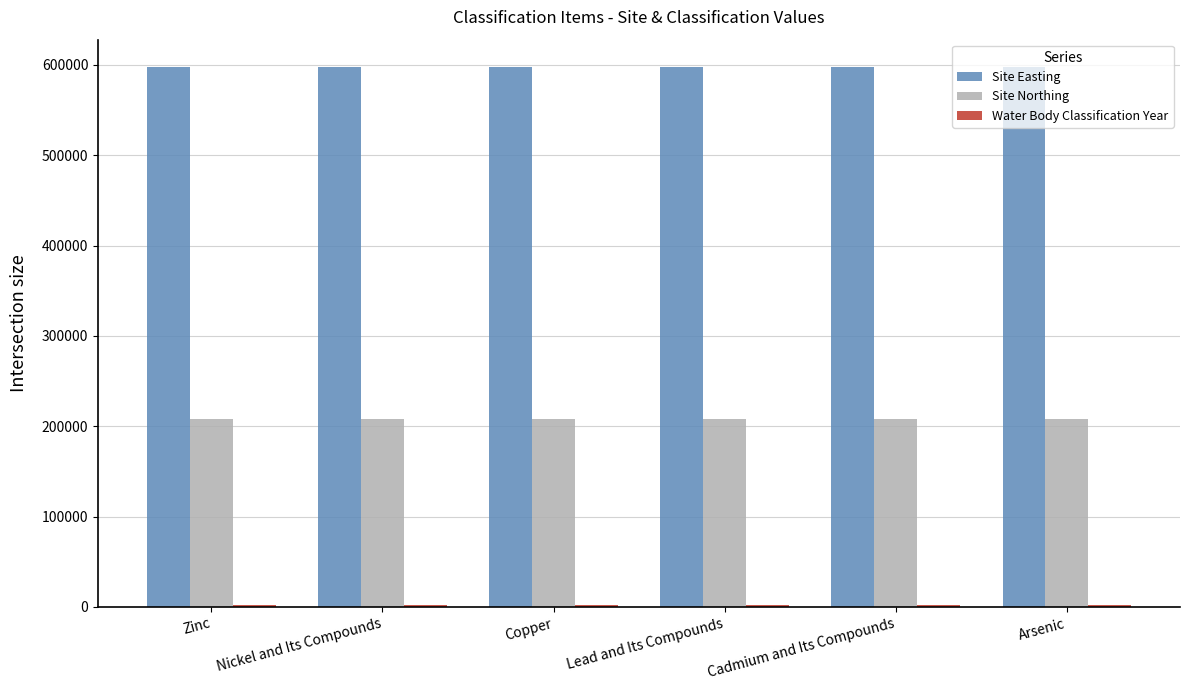

What is the sum of all Site Northing values?

1249200